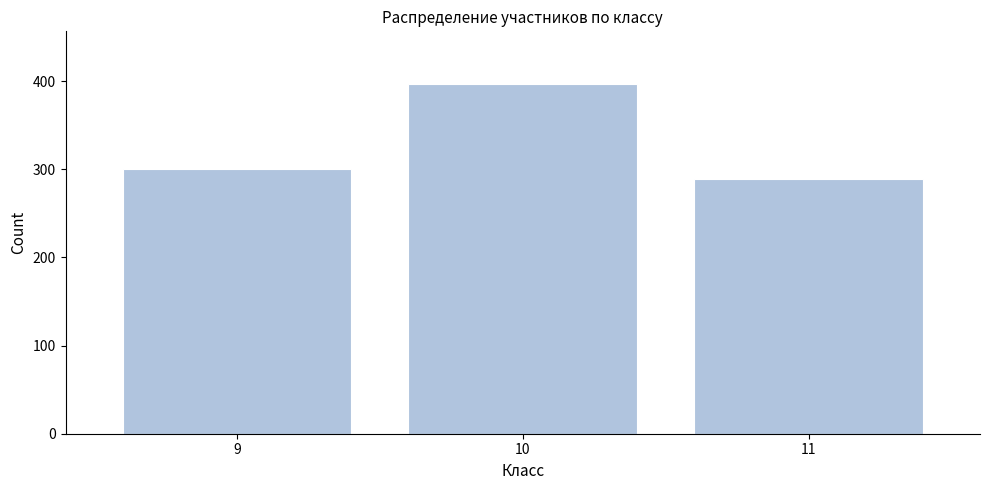

Reading left to right, transcribe all the data shown in this chart.

300	397	289